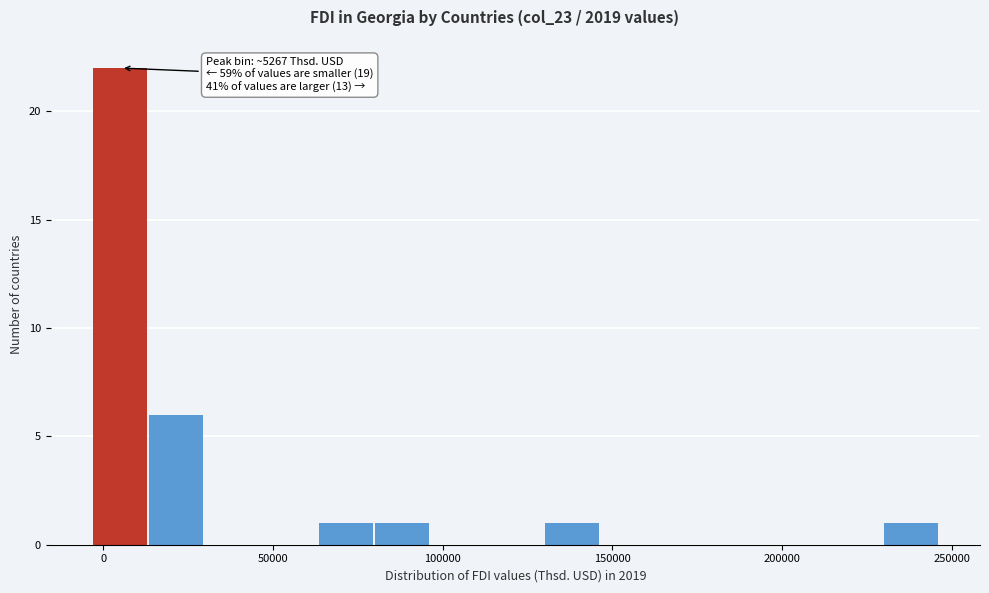

Around what value on the x-axis is the tallest bar? Give the approximate position of its centre, as read against the axis.

5000